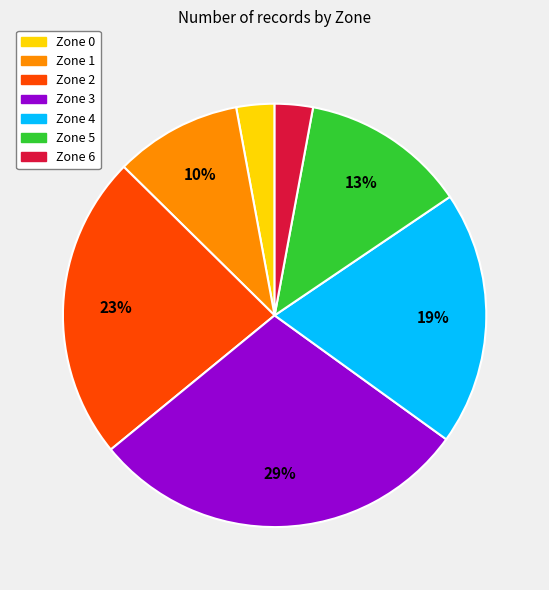

To the nearest percent, what portion does Zone 5 represent?

13%